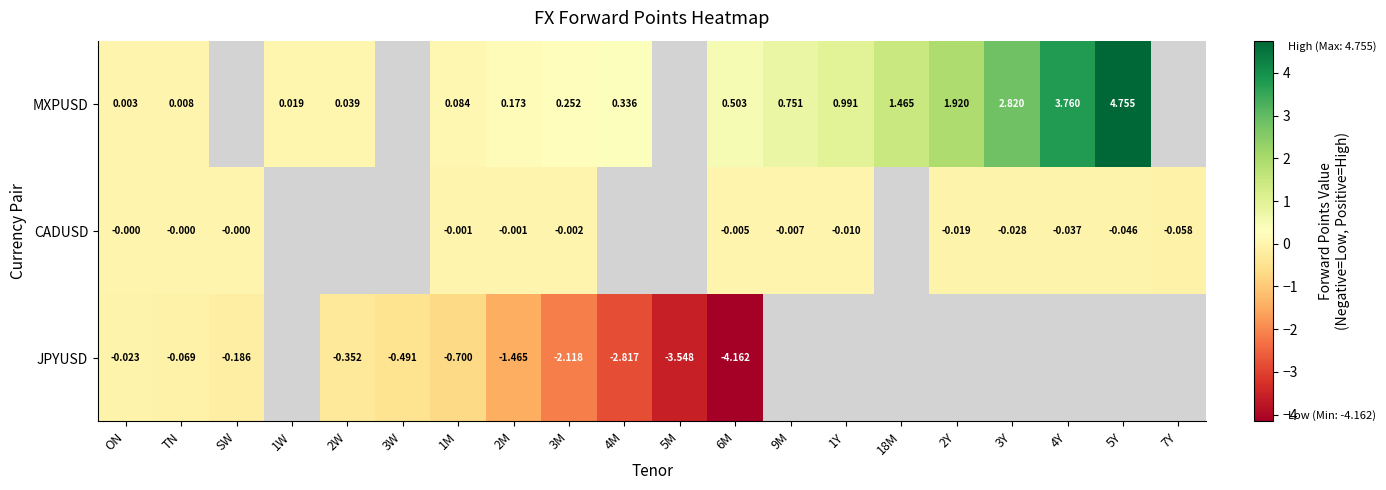

List the series in order of their peak value, highest first.

MXPUSD, CADUSD, JPYUSD